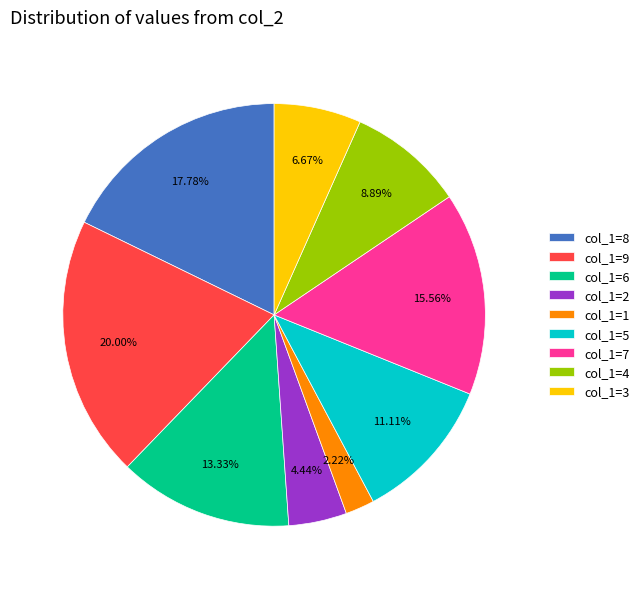

What is the ratio of the value at col_1=5 to the value at col_1=7?

0.7